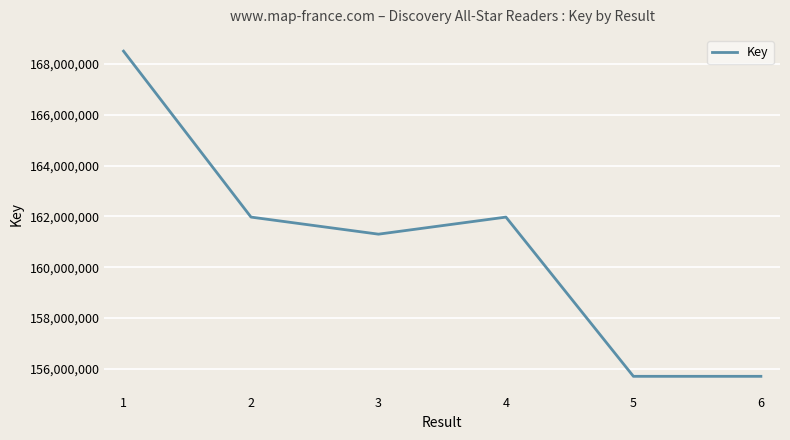

What is the minimum value shown in the chart?

155709036